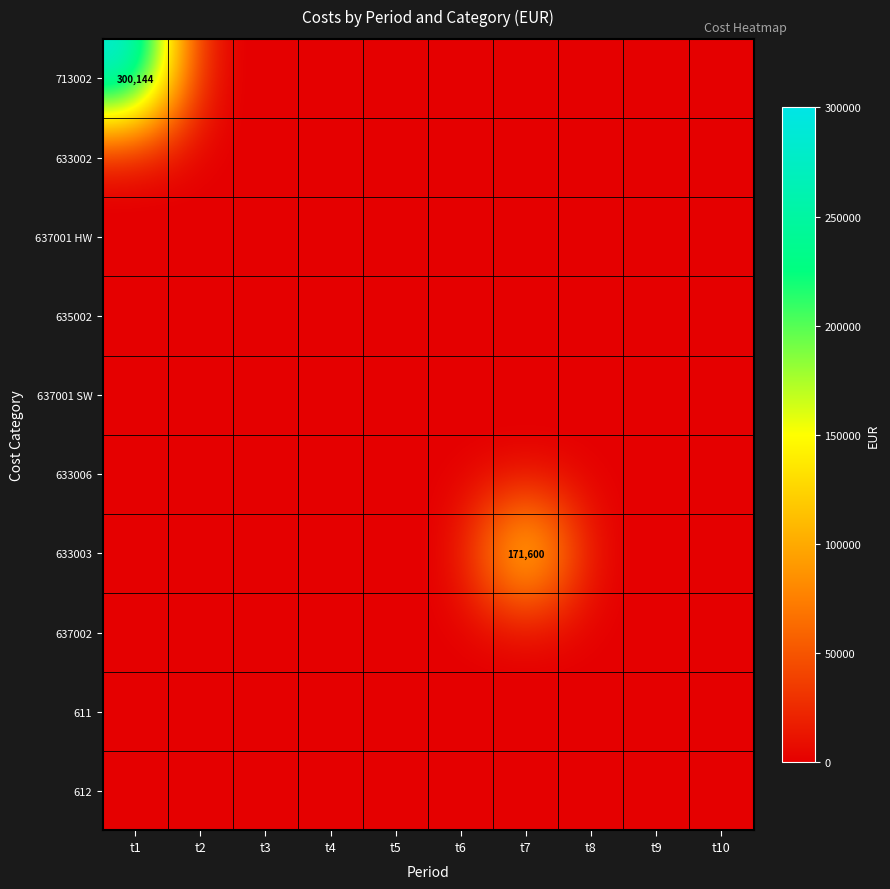

The 633003 series shows 171600 at t7. True or false?

True